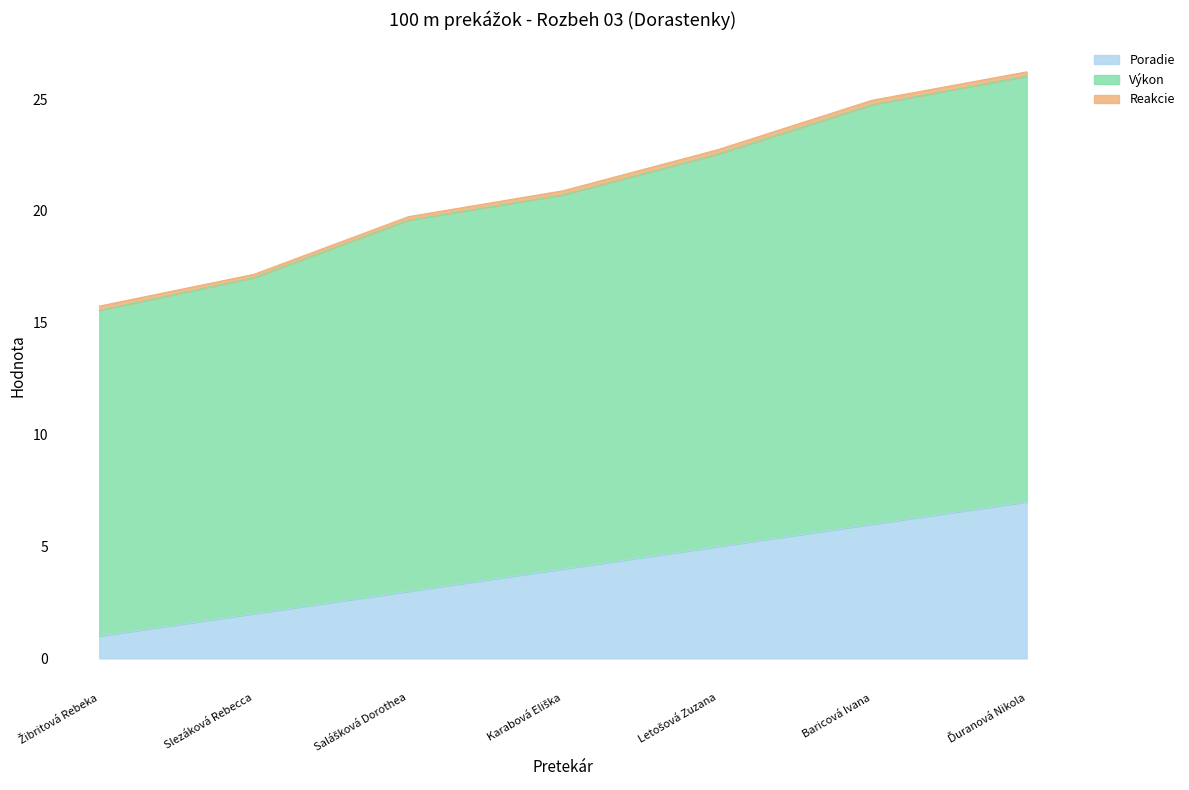

What is the lowest value of the Poradie series?

1.0